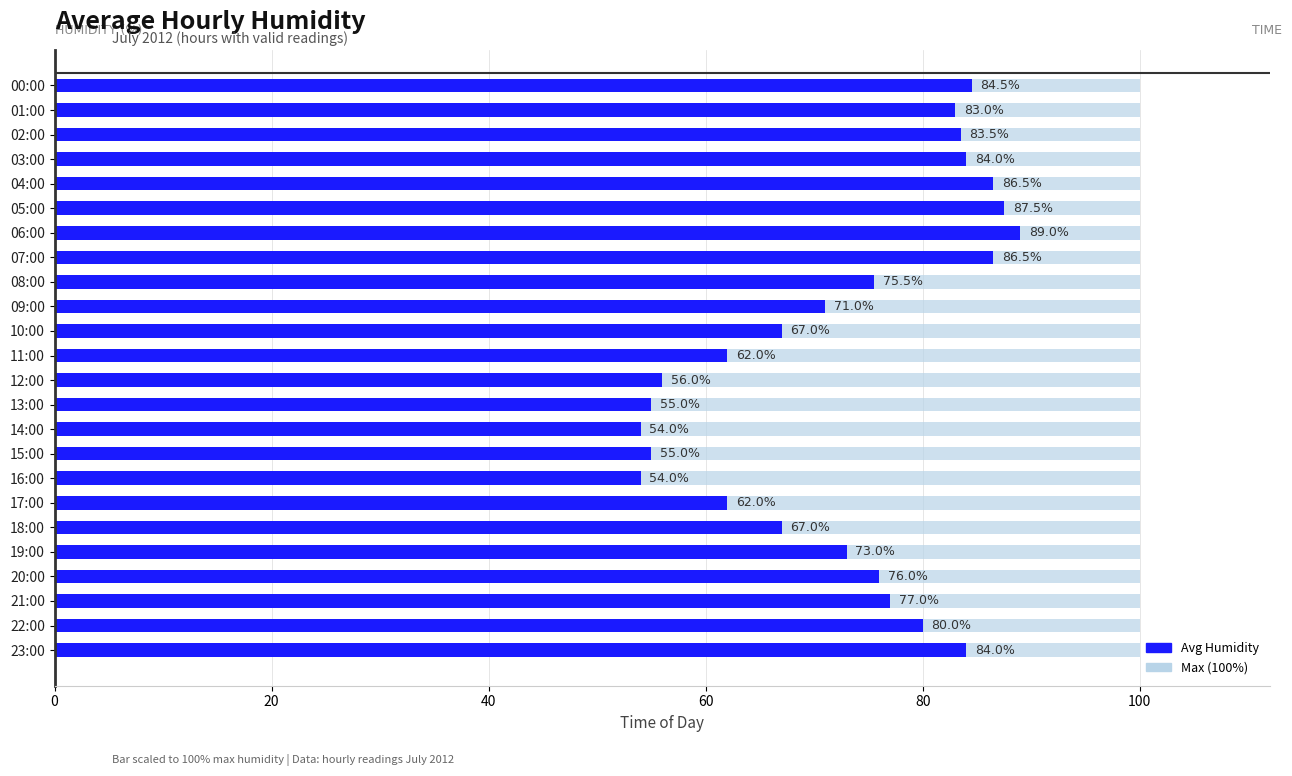

How many bars are there in total?

24